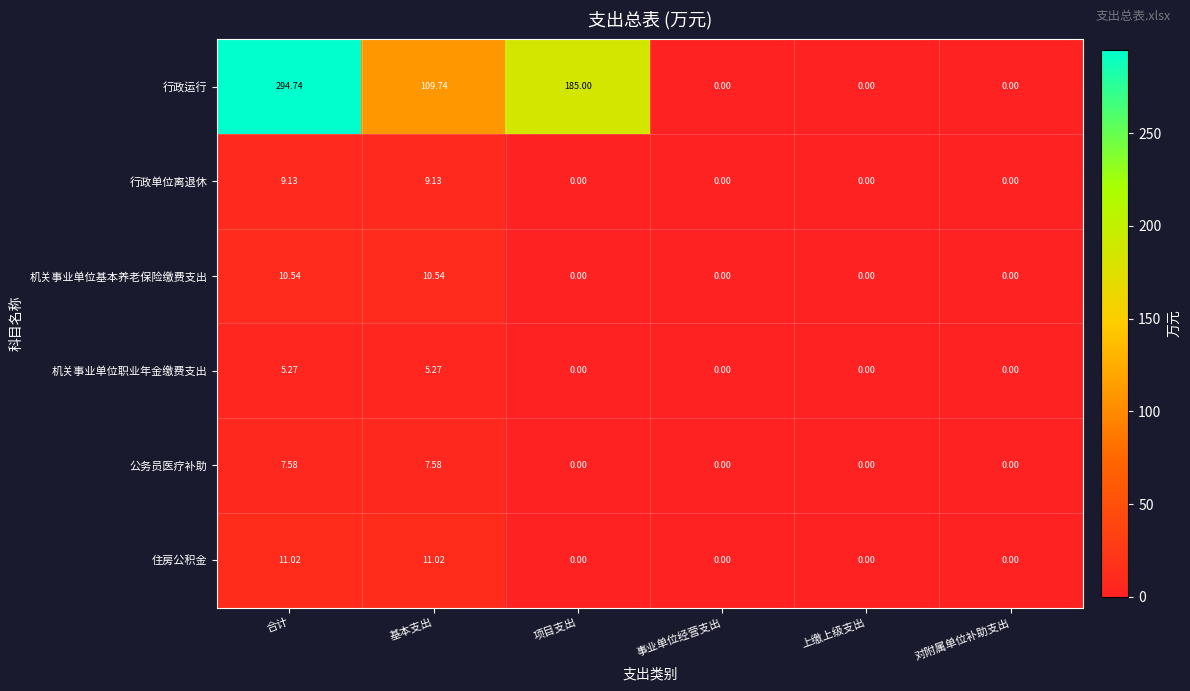

Which category has the highest value across all series?

合计